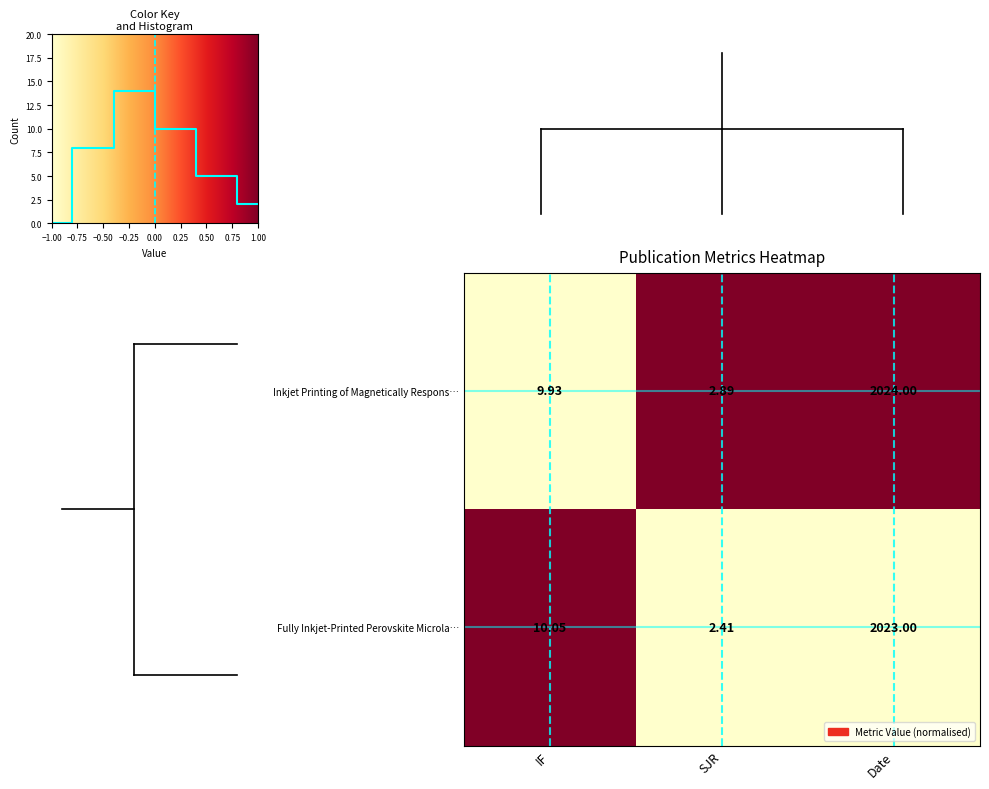

At which label does Fully Inkjet‑Printed Perovskite Microla… first exceed 10?

IF